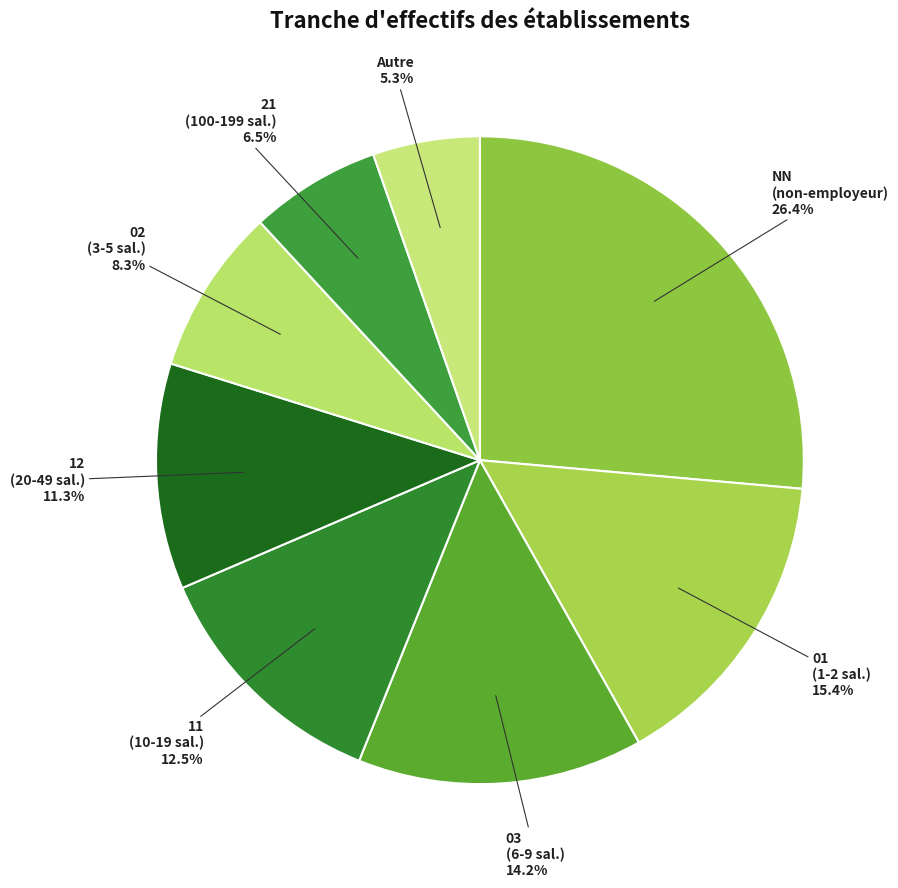

How many segments does this pie chart have?

8